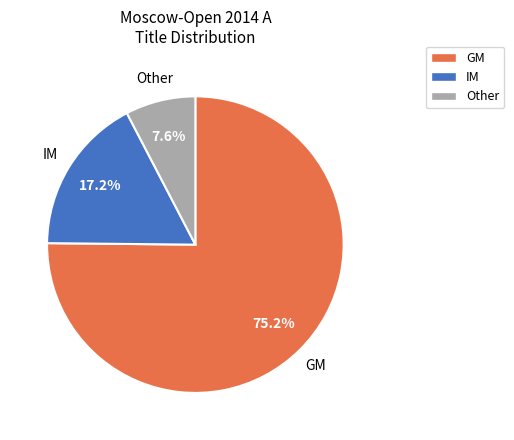

Combined, do GM and Other account for over 50%?

Yes